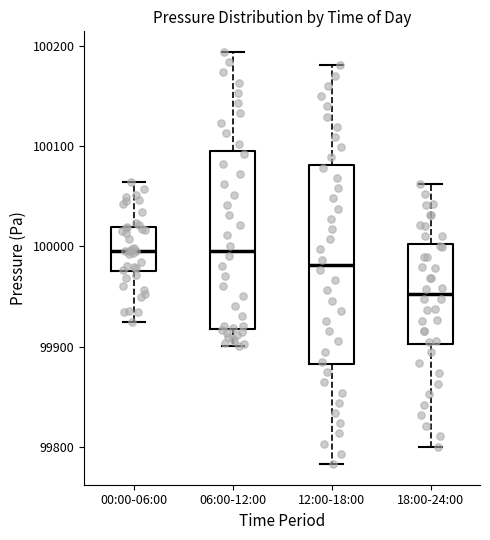

Which box is the tallest, from its lower edge to its upper edge?

12:00-18:00